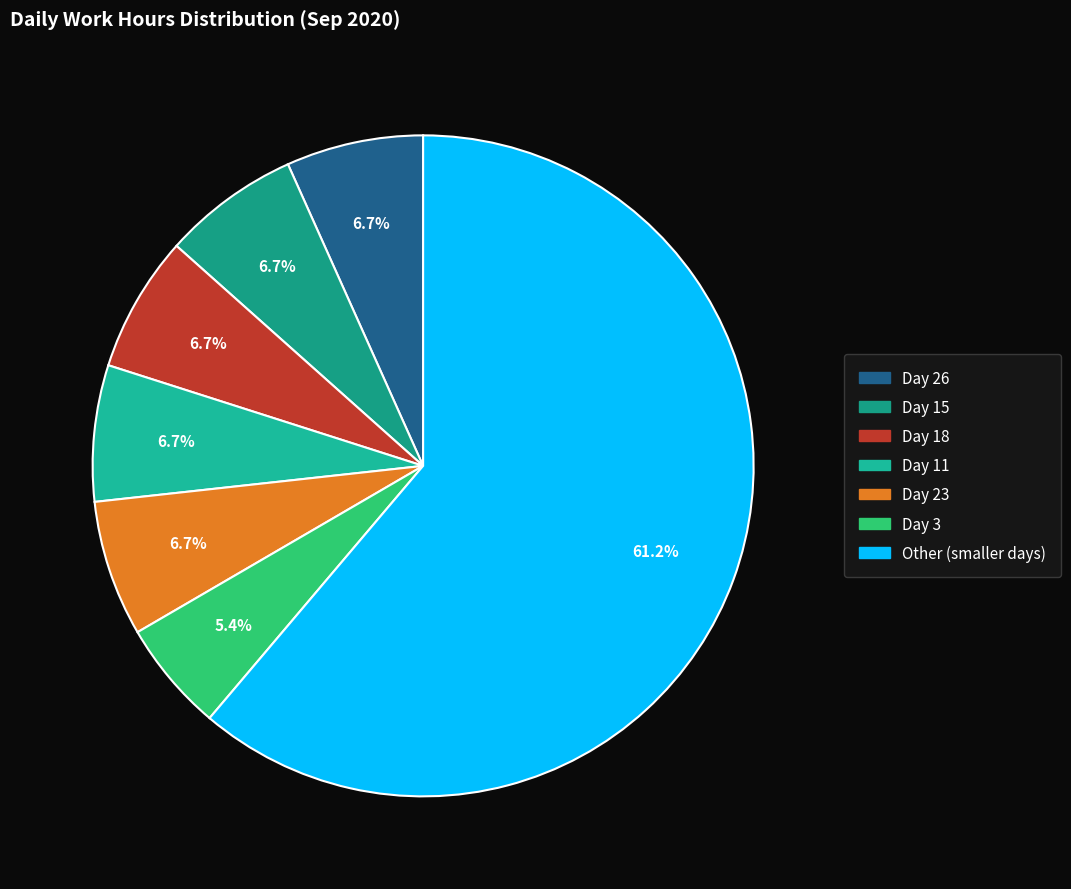

Count the number of slices in the pie.

7